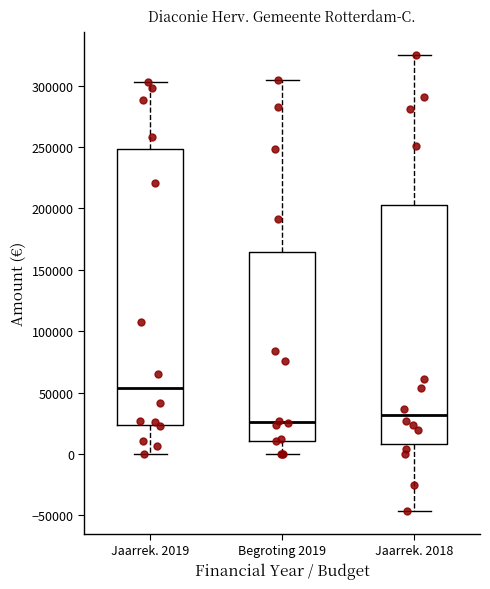

Reading left to right, transcribe this box plot: for each box, give where its median line is, the range the box spans, and where its two whiskers end, as read against the y-axis. The values are not printed on the chart, so give them approximately, as read against the axis.

Jaarrek. 2019: median 55000, box 25000 to 250000, whiskers 0 to 305000
Begroting 2019: median 25000, box 10000 to 165000, whiskers 0 to 305000
Jaarrek. 2018: median 30000, box 10000 to 205000, whiskers -45000 to 325000